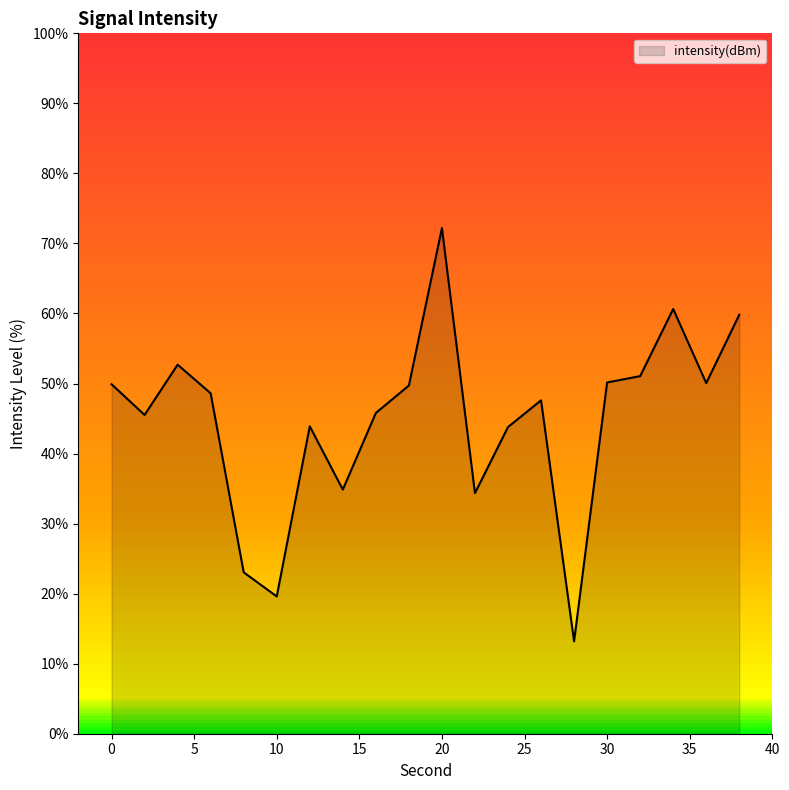

Rank the categories by value from highest to lowest.

20, 34, 38, 4, 32, 30, 36, 0, 18, 6, 26, 16, 2, 12, 24, 14, 22, 8, 10, 28